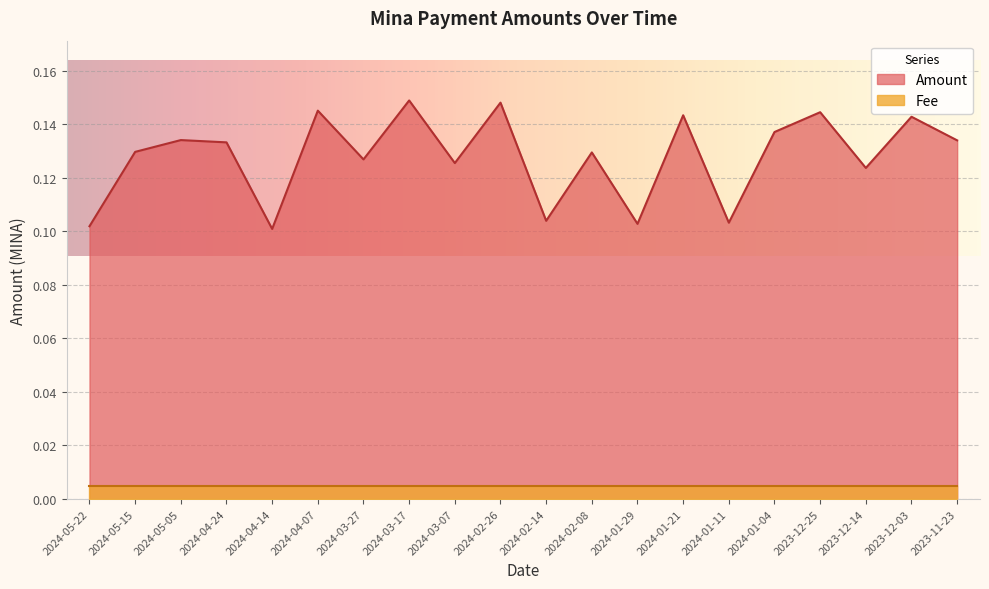

Read the value at 2024-01-11.

0.1